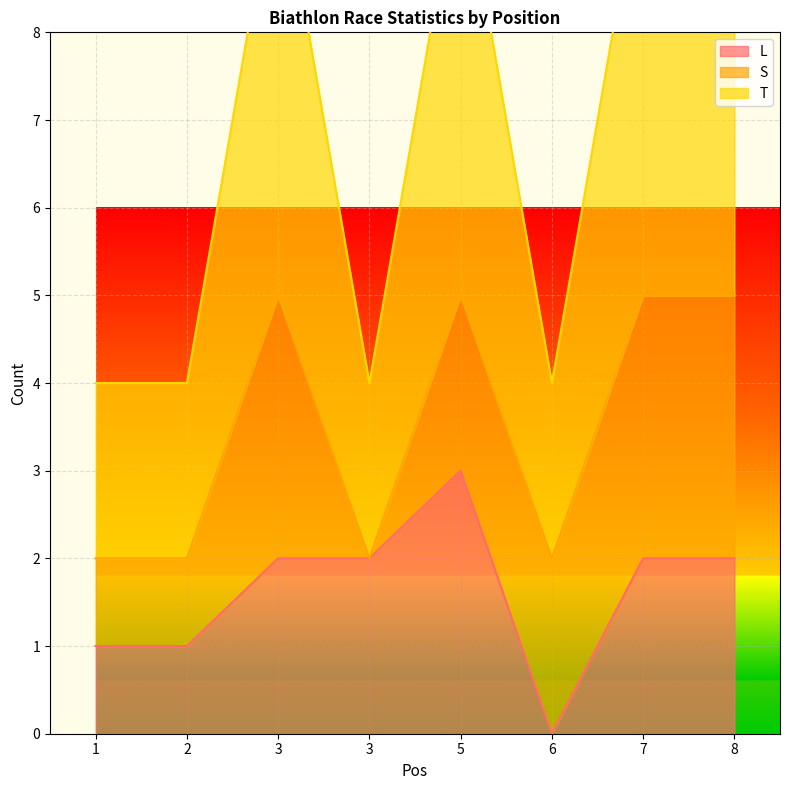

What is the highest value of the T series?

5